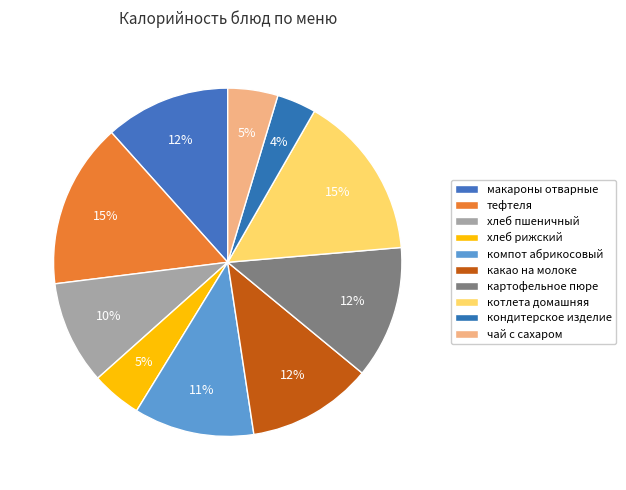

Count the number of slices in the pie.

10